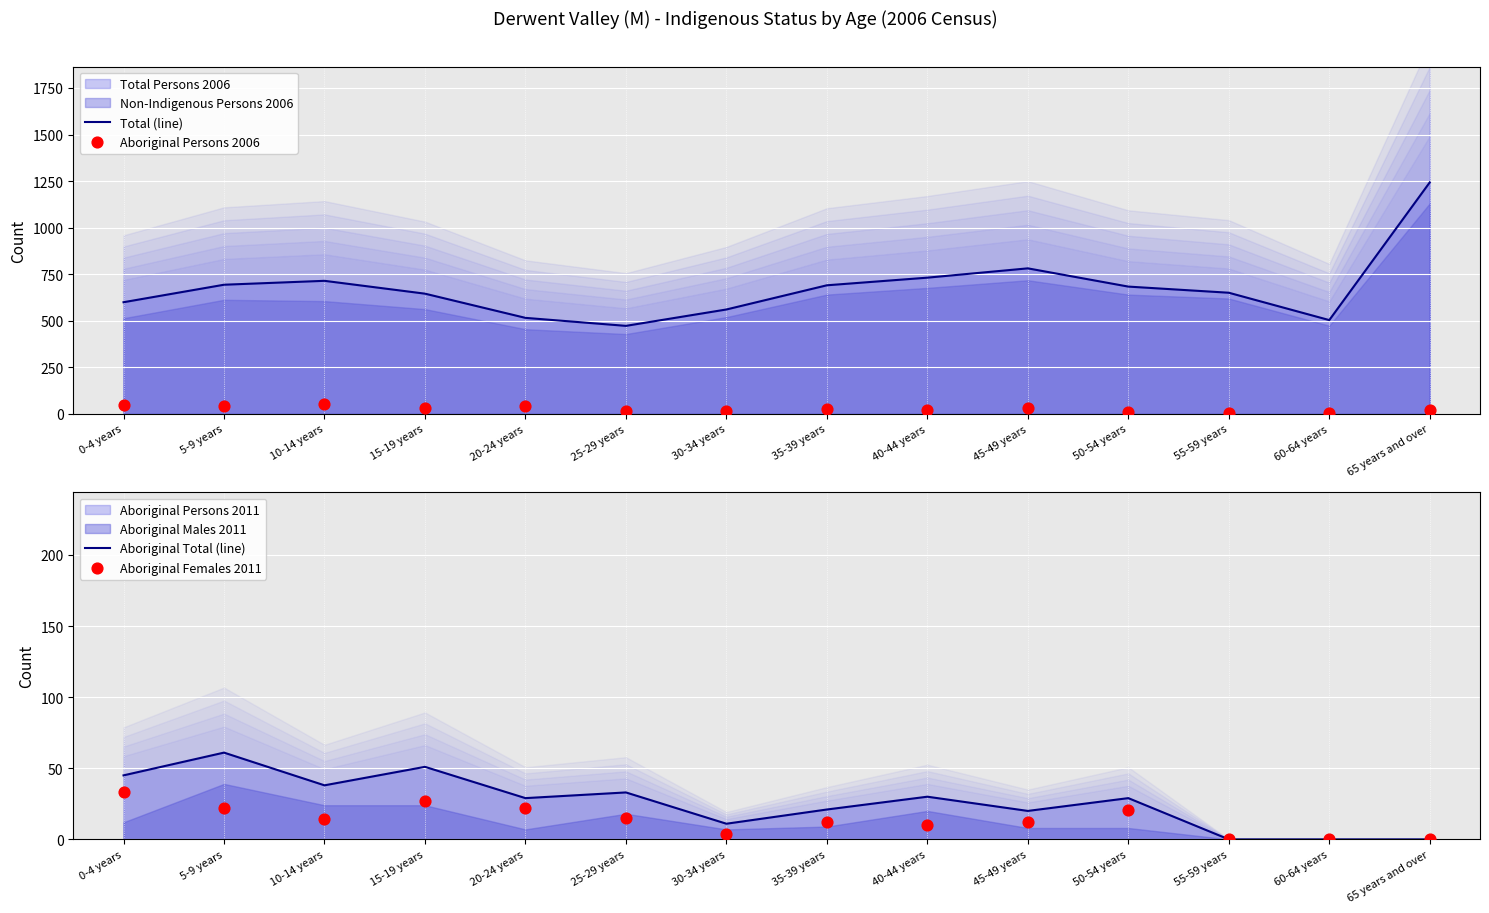

Which series has the widest spread of Y values?

Total (line)